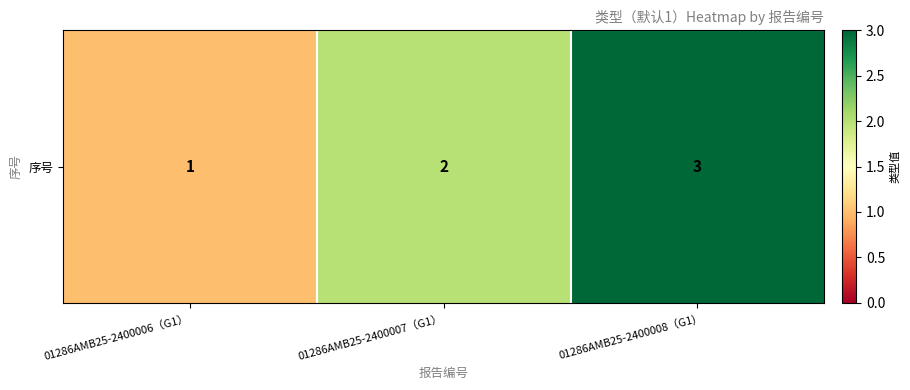

What is the ratio of the value at 01286AMB25-2400008（G1) to the value at 01286AMB25-2400006（G1）?

3.0